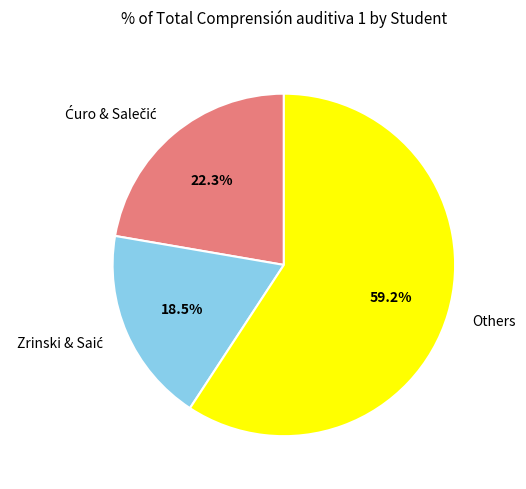

Count the number of slices in the pie.

3